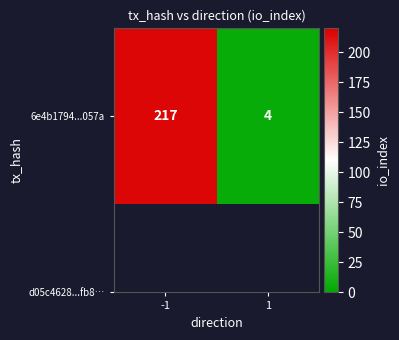

Is it true that the value at 1 is 4?

True